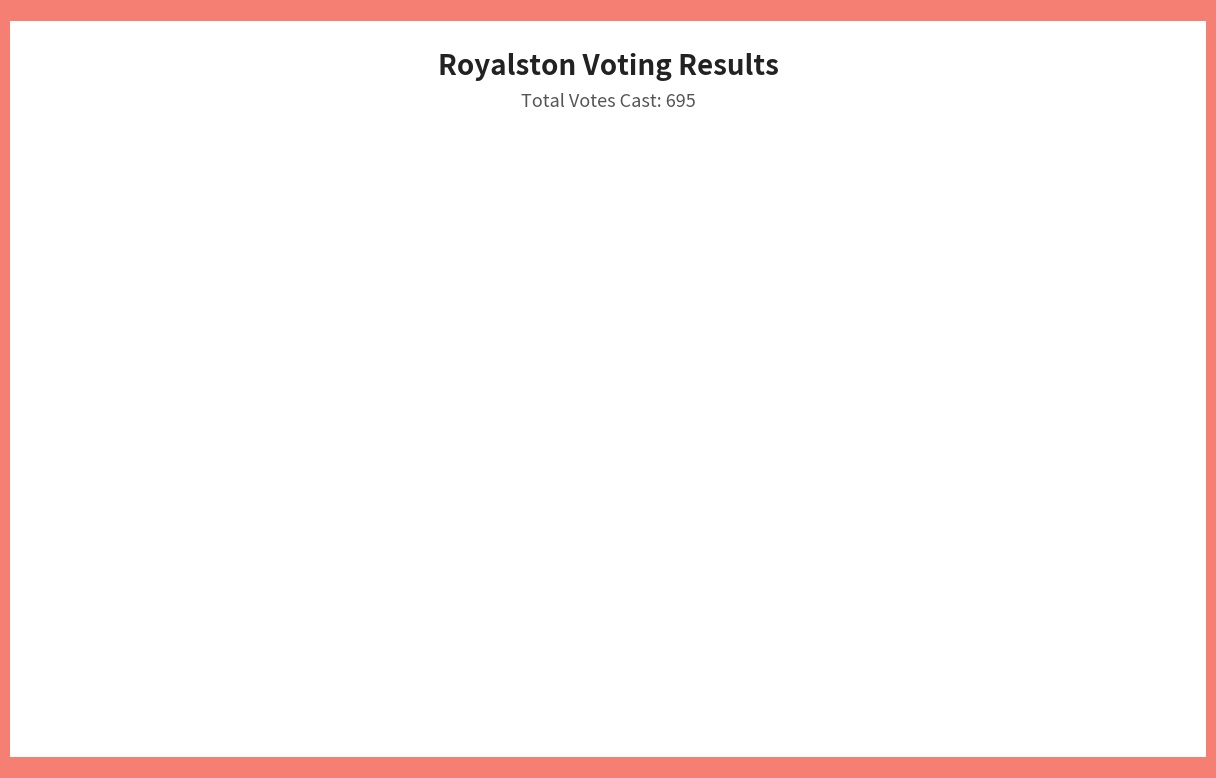

What is the ratio of the value at Yes to the value at Blanks?

11.0